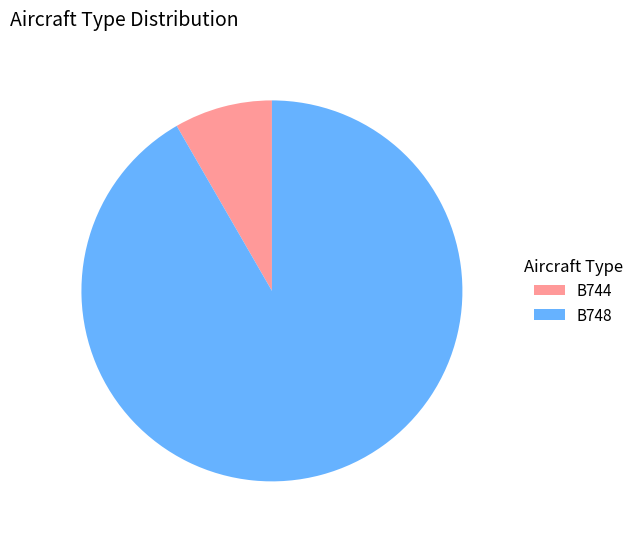

Is B748 the majority of the pie?

Yes